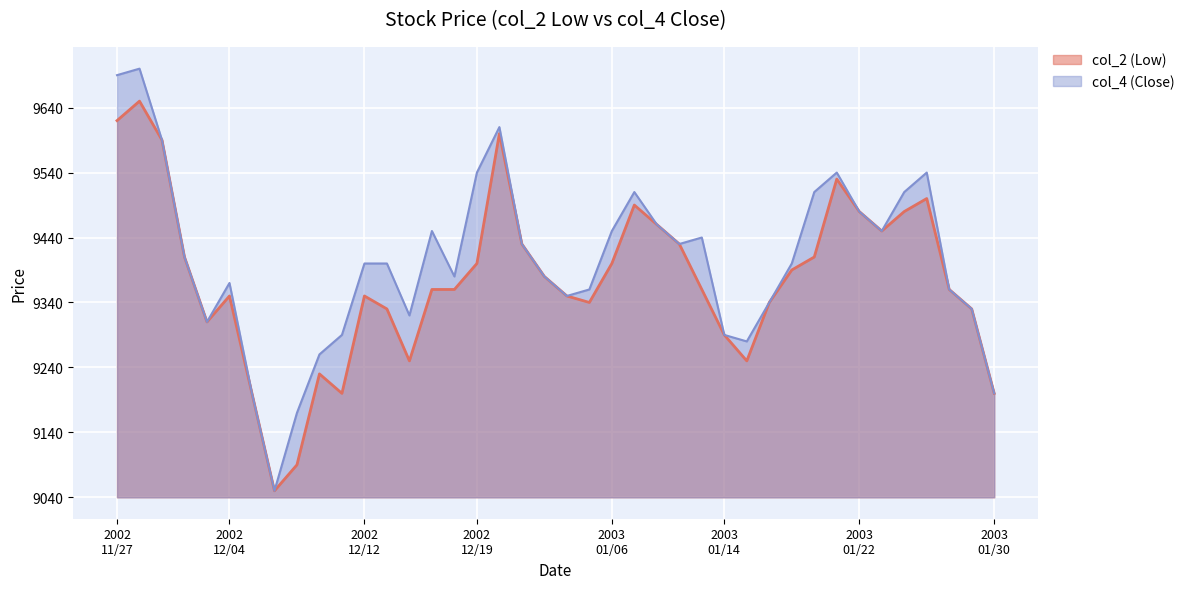

True or false: col_4 (Close) and col_2 (Low) intersect in this chart.

False